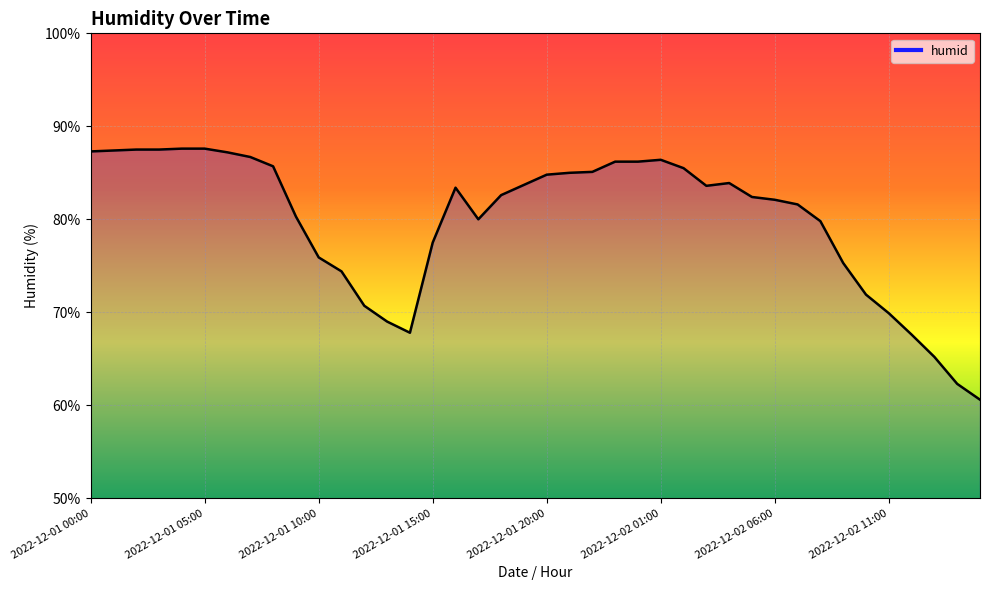

What is the maximum value shown in the chart?

87.6